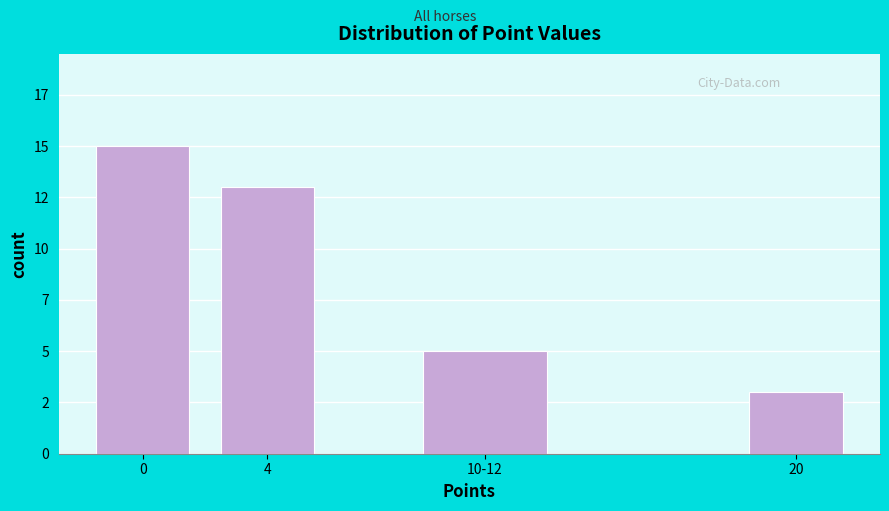

Are the bars horizontal?

No